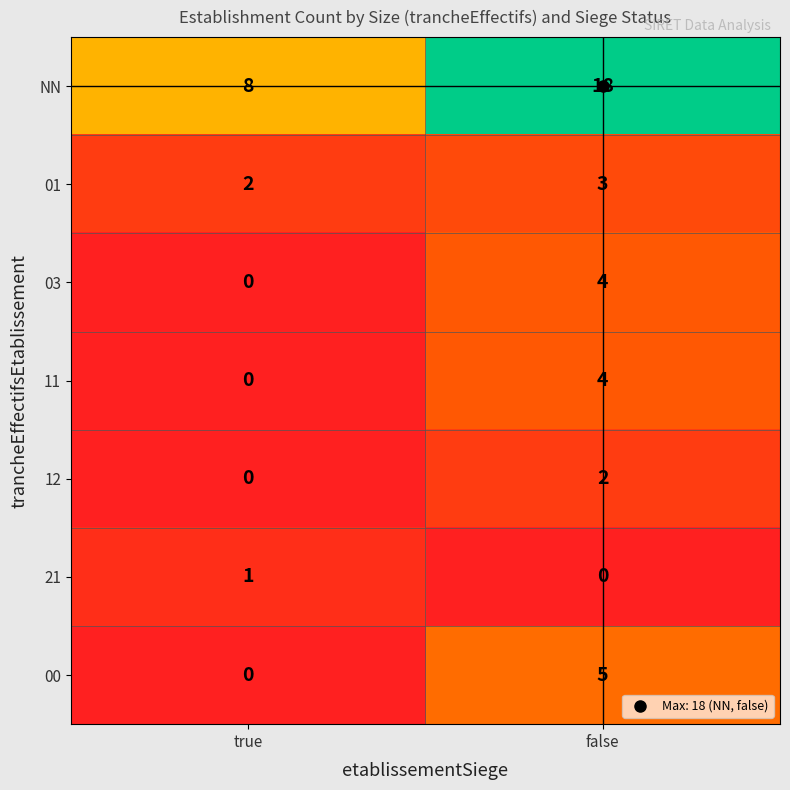

True or false: 11 has a value of 4 at false.

True